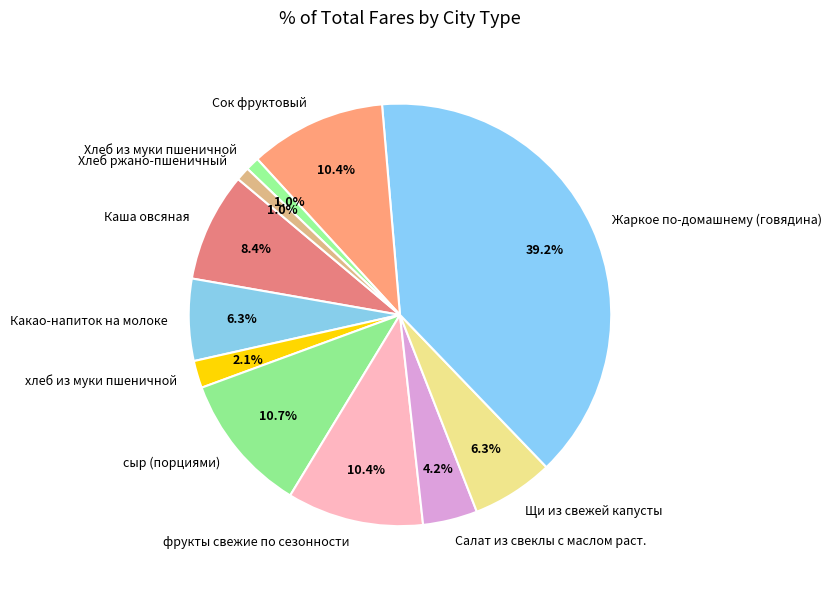

To the nearest percent, what percentage of the pie is сыр (порциями)?

11%